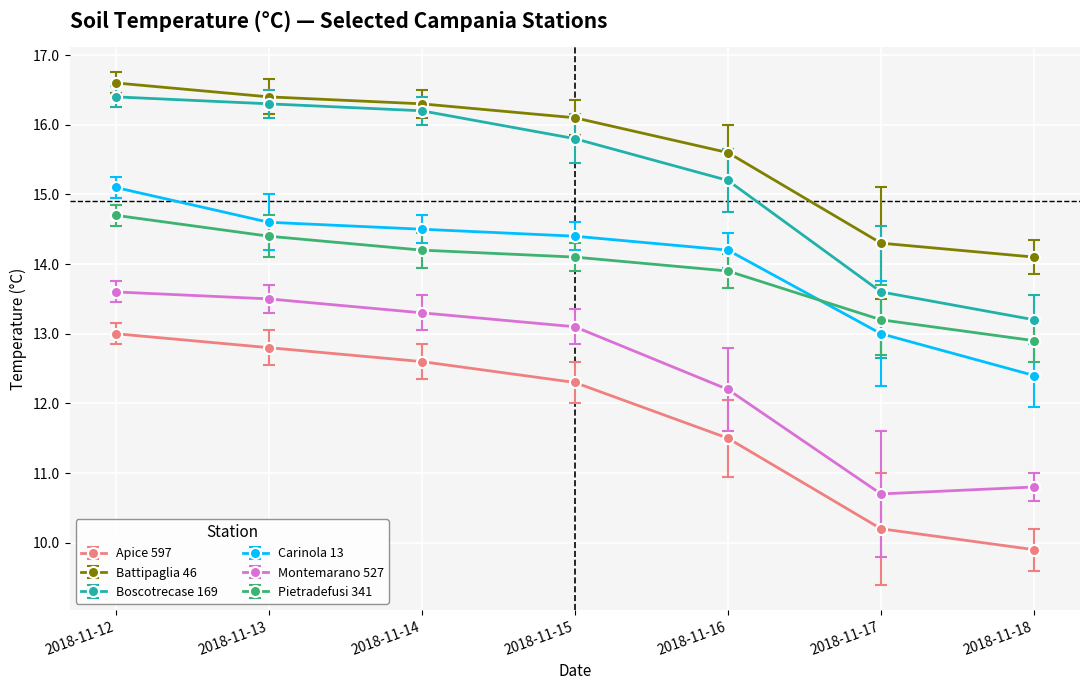

True or false: Pietradefusi 341 and Battipaglia 46 intersect in this chart.

False